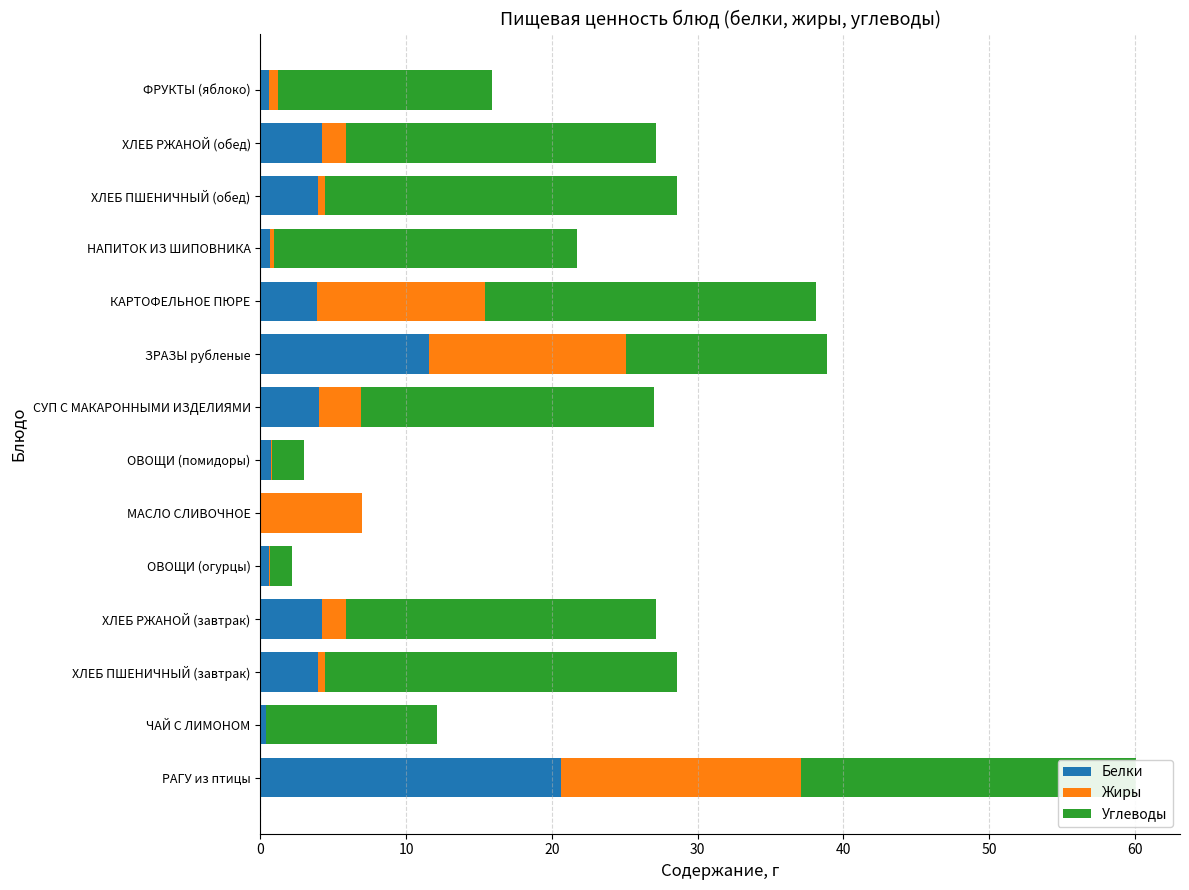

What is the sum of all Белки values?

59.4